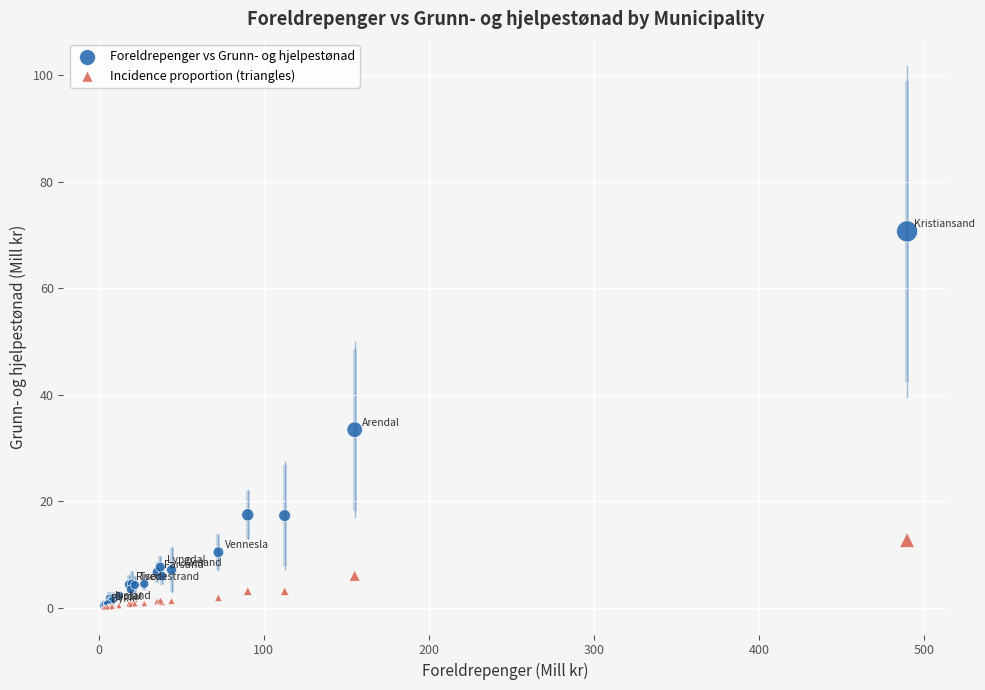

Across all series, what Y value is closest to 35?

33.4